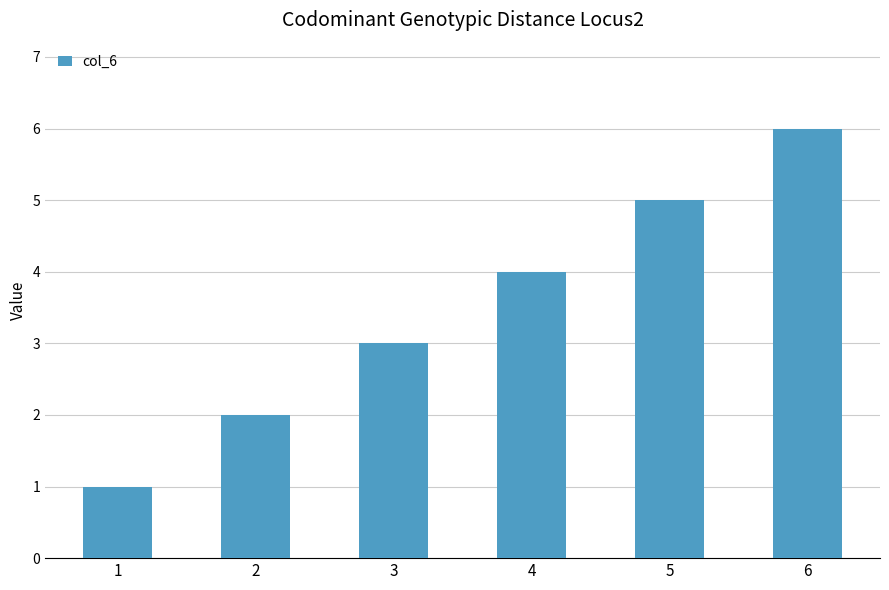

How many data points are less than 4?

3